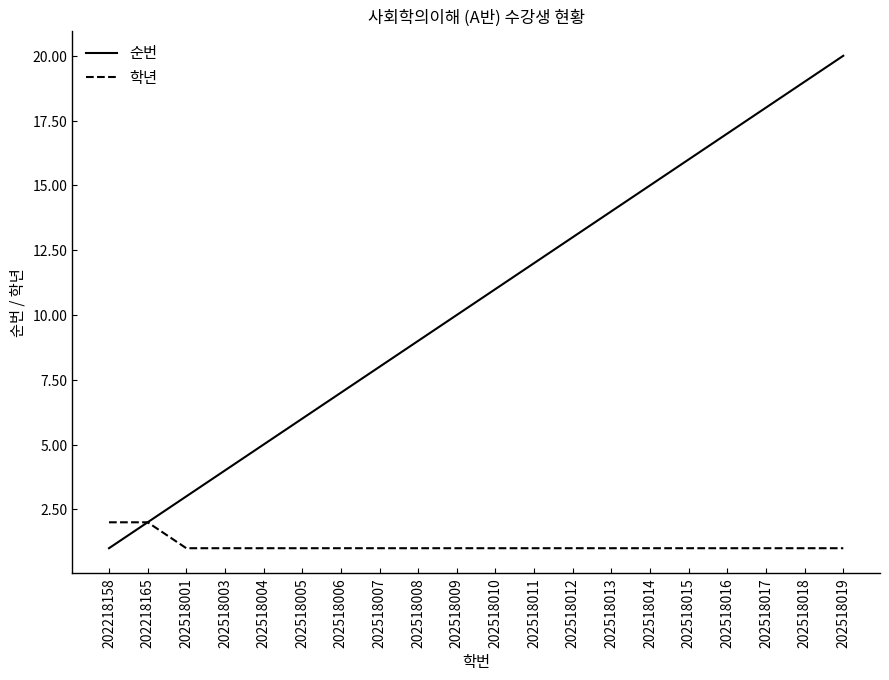

Reading left to right, list all the values displayed in this chart.

순번: 202218158=1	202218165=2	202518001=3	202518003=4	202518004=5	202518005=6	202518006=7	202518007=8	202518008=9	202518009=10	202518010=11	202518011=12	202518012=13	202518013=14	202518014=15	202518015=16	202518016=17	202518017=18	202518018=19	202518019=20
학년: 202218158=2	202218165=2	202518001=1	202518003=1	202518004=1	202518005=1	202518006=1	202518007=1	202518008=1	202518009=1	202518010=1	202518011=1	202518012=1	202518013=1	202518014=1	202518015=1	202518016=1	202518017=1	202518018=1	202518019=1